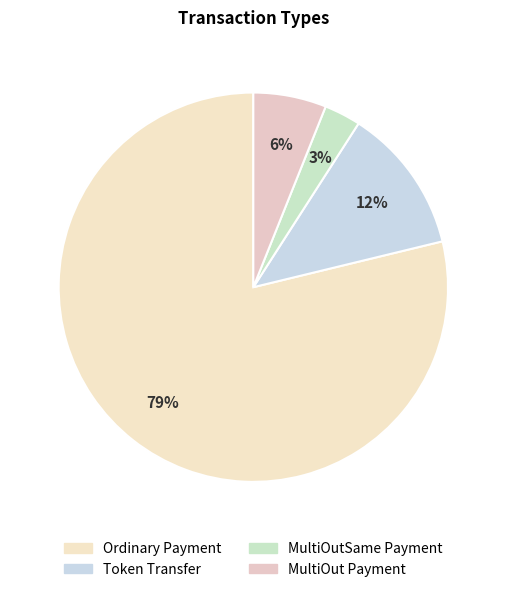

Do Ordinary Payment and Token Transfer together represent more than half of the pie?

Yes